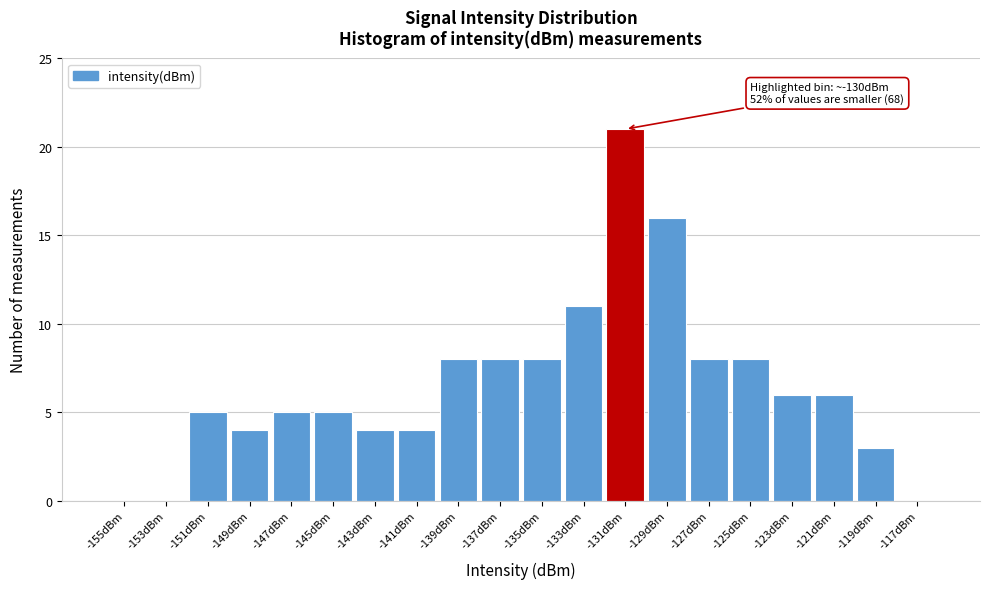

Reading right to left, list all the values displayed in this chart.

-117dBm=0	-119dBm=3	-121dBm=6	-123dBm=6	-125dBm=8	-127dBm=8	-129dBm=16	-131dBm=21	-133dBm=11	-135dBm=8	-137dBm=8	-139dBm=8	-141dBm=4	-143dBm=4	-145dBm=5	-147dBm=5	-149dBm=4	-151dBm=5	-153dBm=0	-155dBm=0